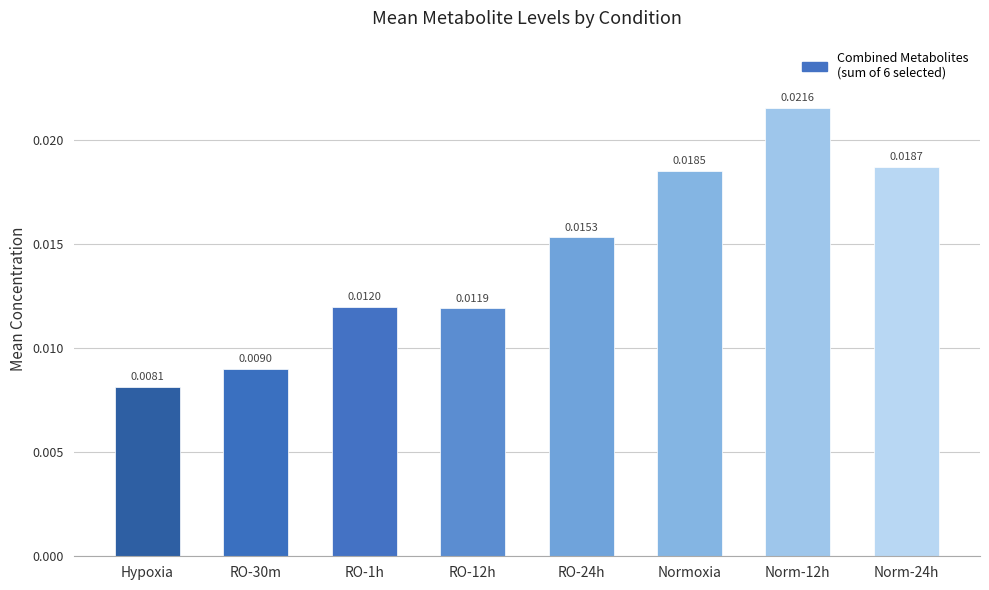

How many data points does each series have?

8